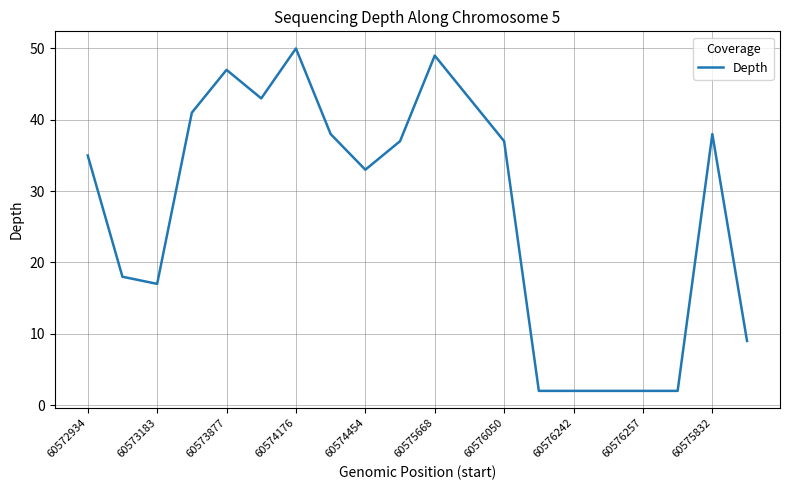

What is the difference between the maximum and minimum values?

48